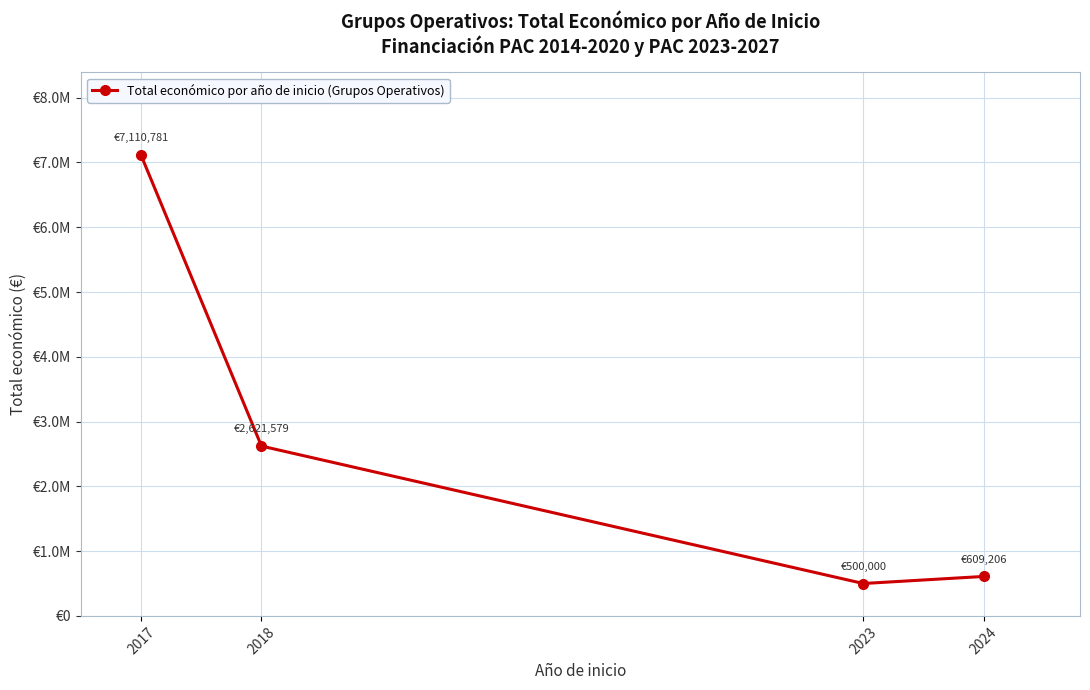

Reading left to right, extract all data points from this chart.

2017=7110781	2018=2621579	2023=500000	2024=609206